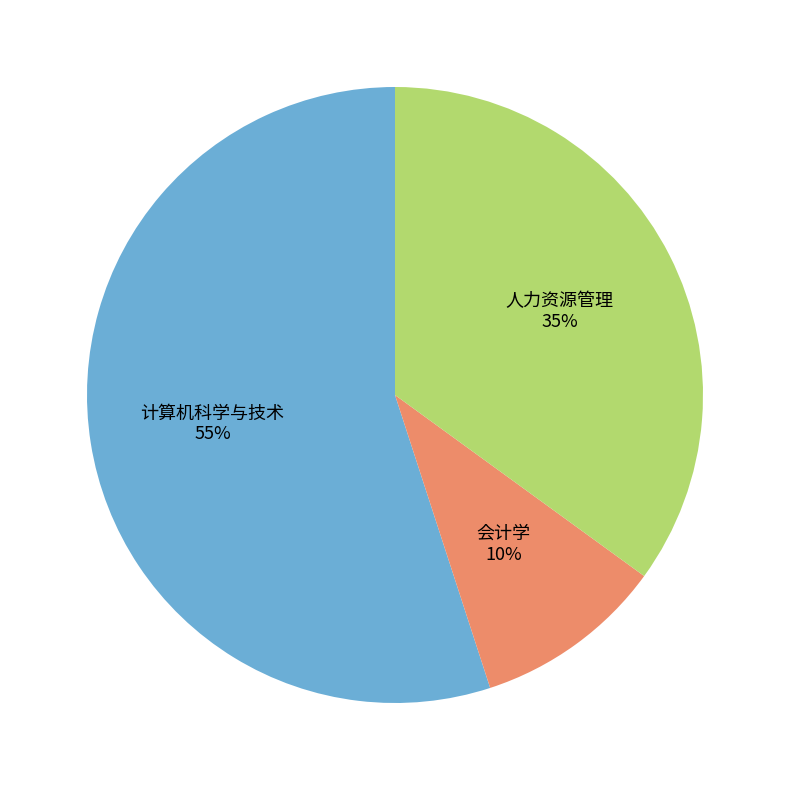

Which has a higher value, 会计学 or 人力资源管理?

人力资源管理